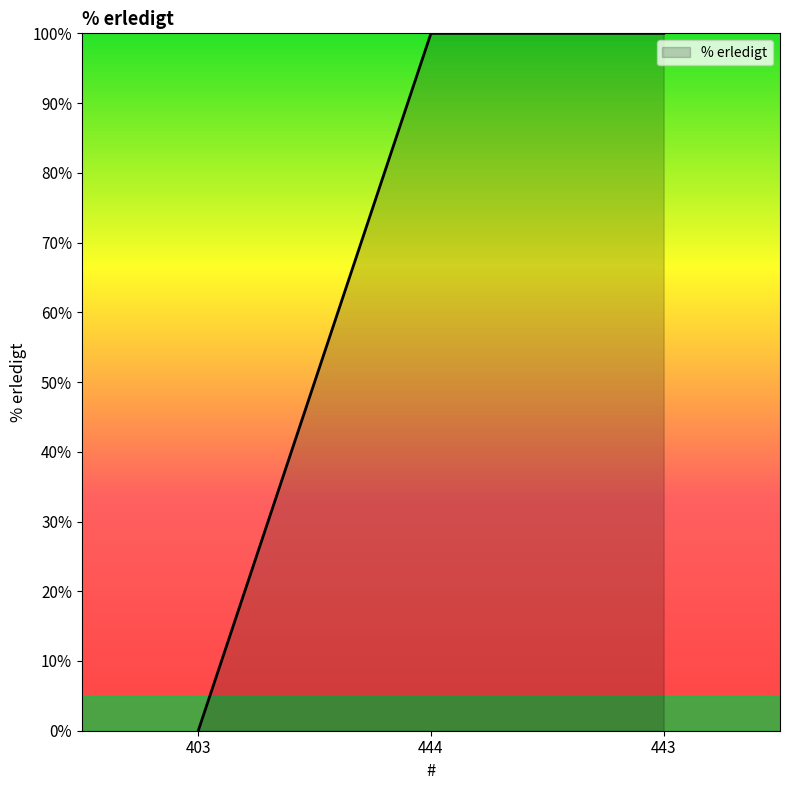

Reading left to right, what are all the values shown in this chart?

0	100	100